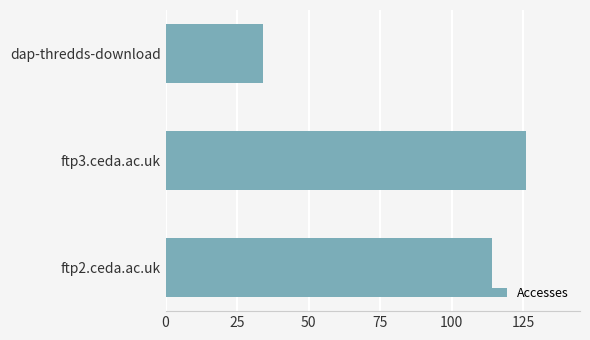

Between ftp3.ceda.ac.uk and ftp2.ceda.ac.uk, which is larger?

ftp3.ceda.ac.uk